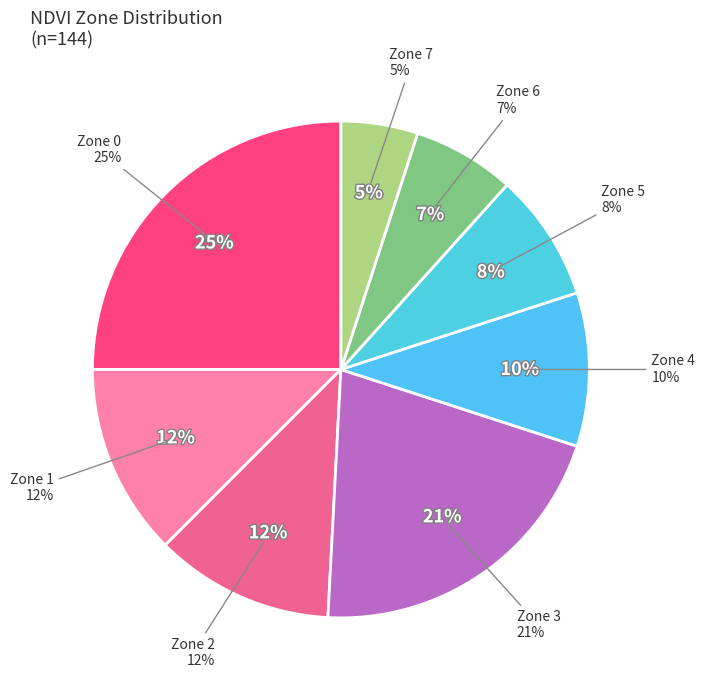

To the nearest percent, what is the average slice percentage?

12%